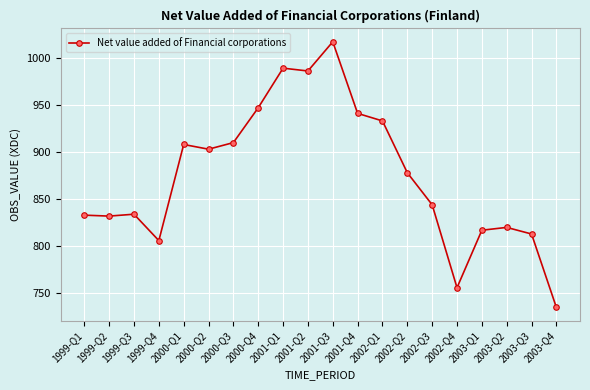

Approximately how many times larger is the value at 2002-Q4 compared to 2003-Q3?

0.9